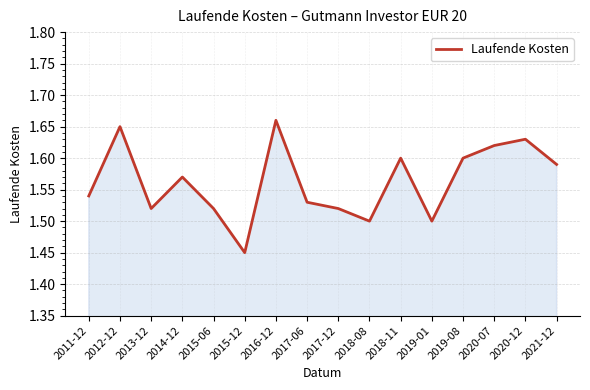

How many interior local valleys (lower than both neighbors) does the data have?

4